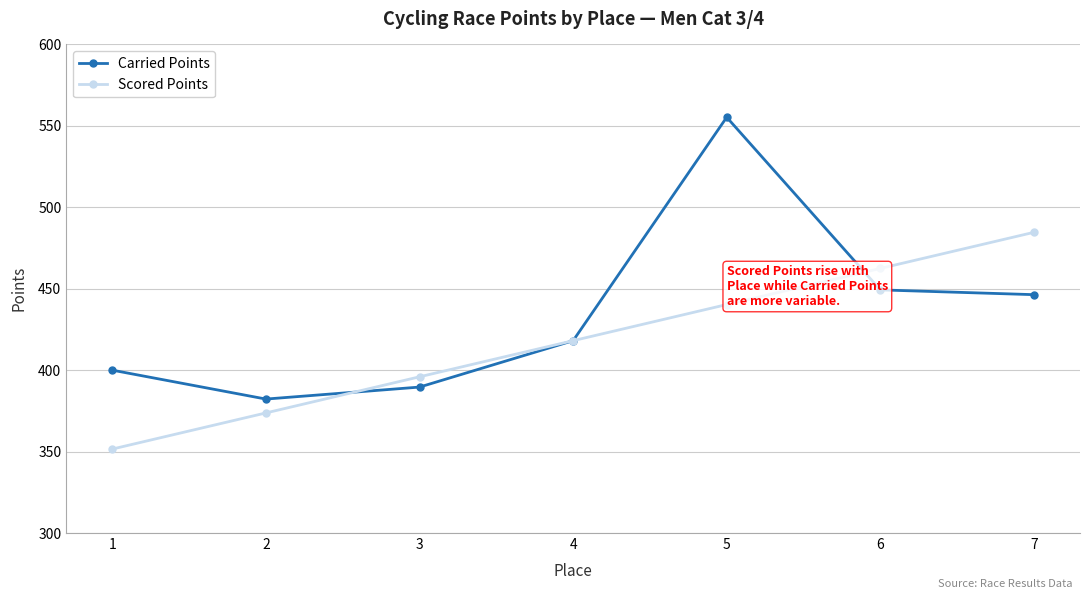

At which label does Carried Points first exceed 418?

4